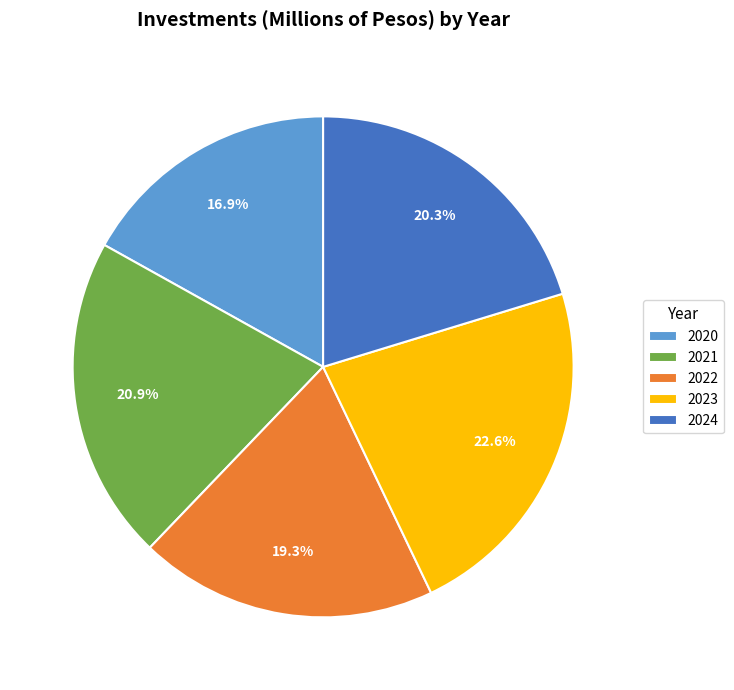

How much of the chart is everything except 2020?

83.1%